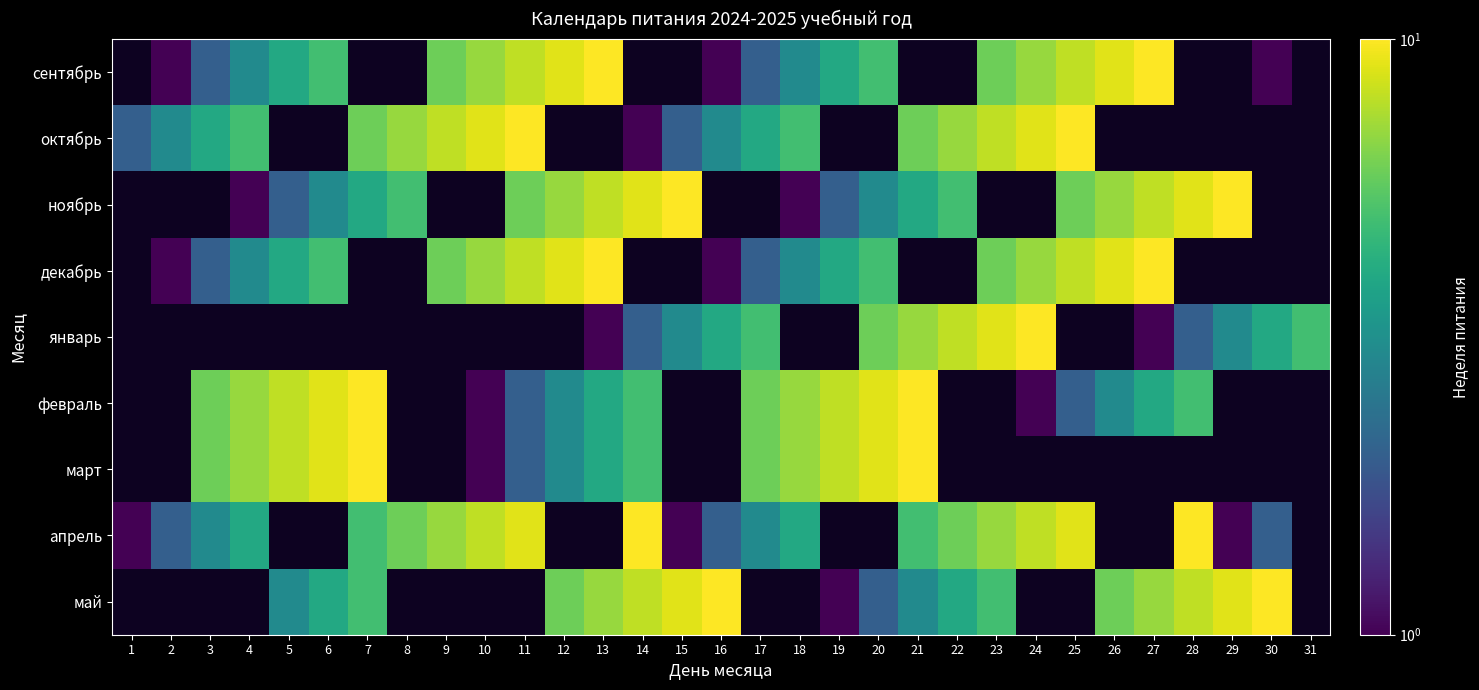

What is the difference between the сентябрь values at 23 and 17?

4.0